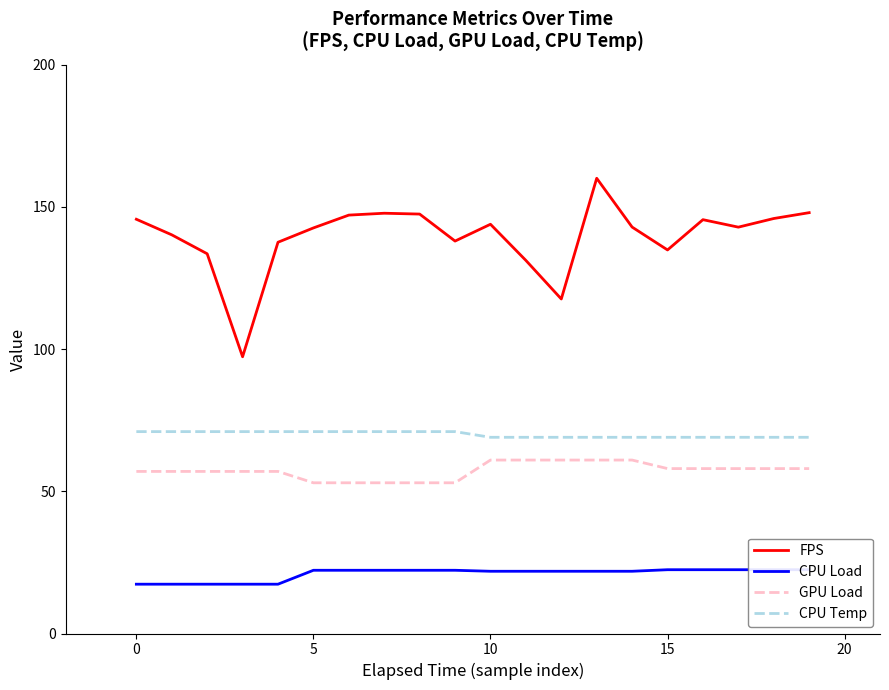

List the series in order of their peak value, lowest first.

CPU Load, GPU Load, CPU Temp, FPS